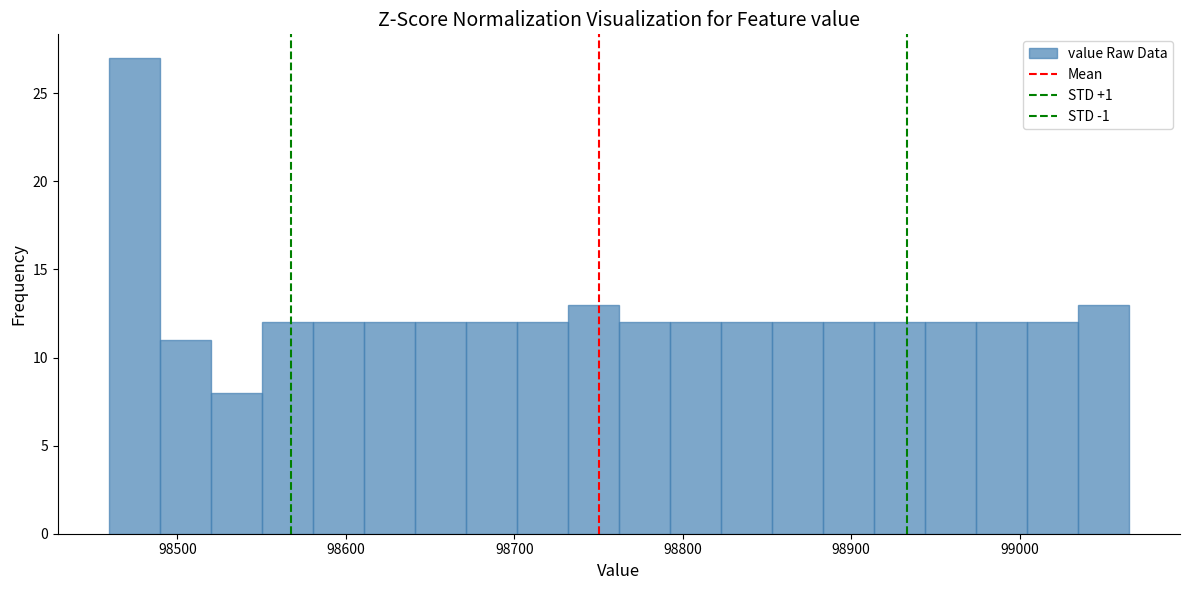

Around what value on the x-axis is the tallest bar? Give the approximate position of its centre, as read against the axis.

98470